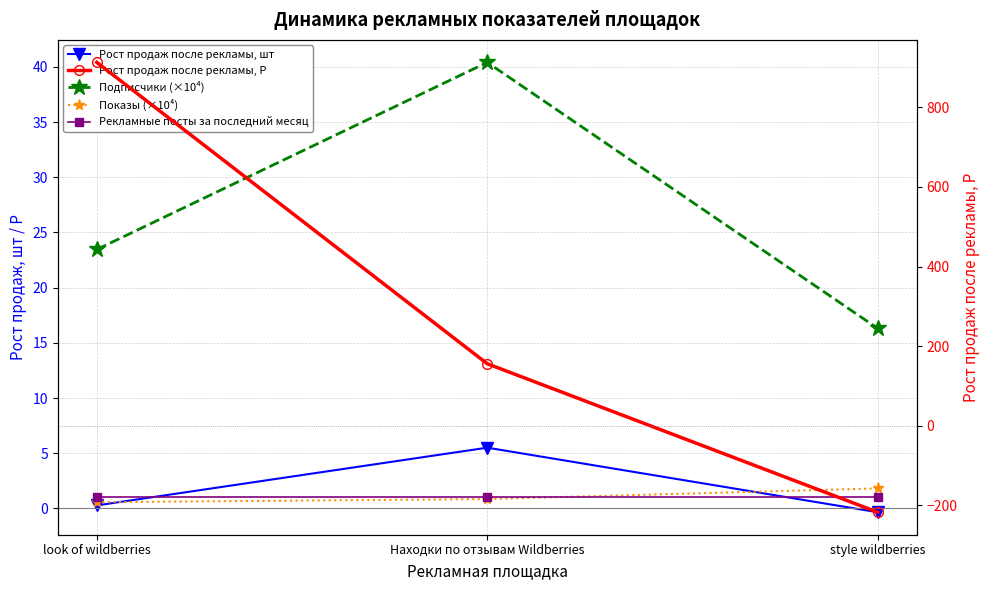

What is the difference between the Показы (×10⁴) values at style wildberries and Находки по отзывам Wildberries?

1.0